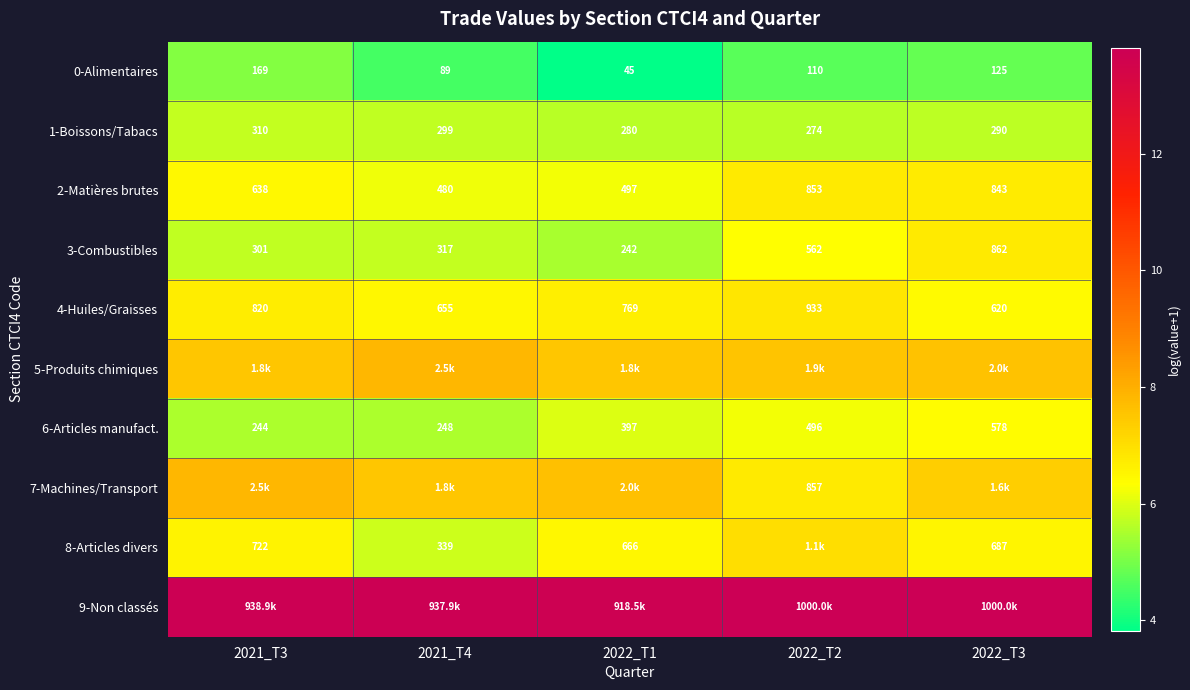

How many distinct data groups are displayed?

10